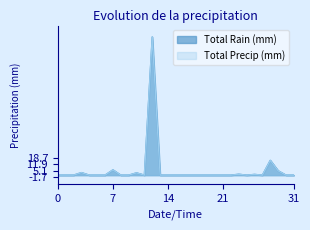

Between 21 and 14, which is larger?

21